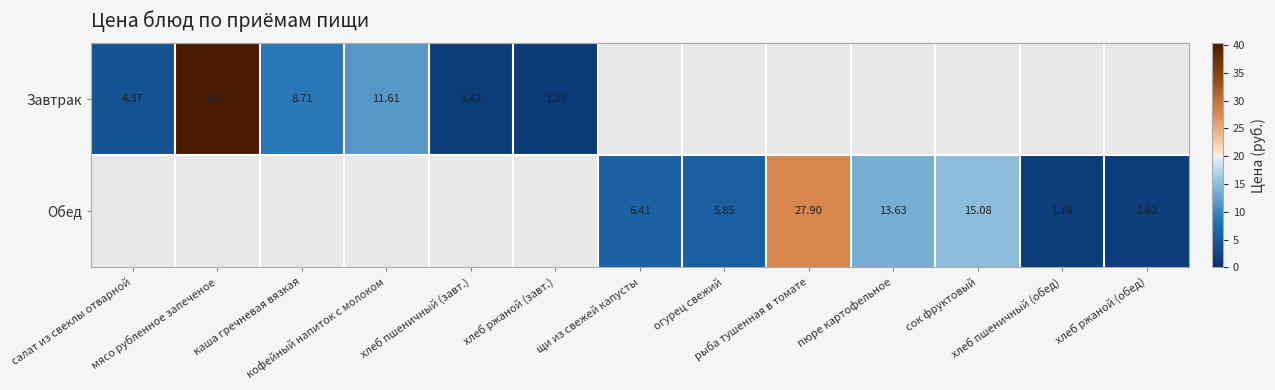

What value does the Обед series have at пюре картофельное?

13.6